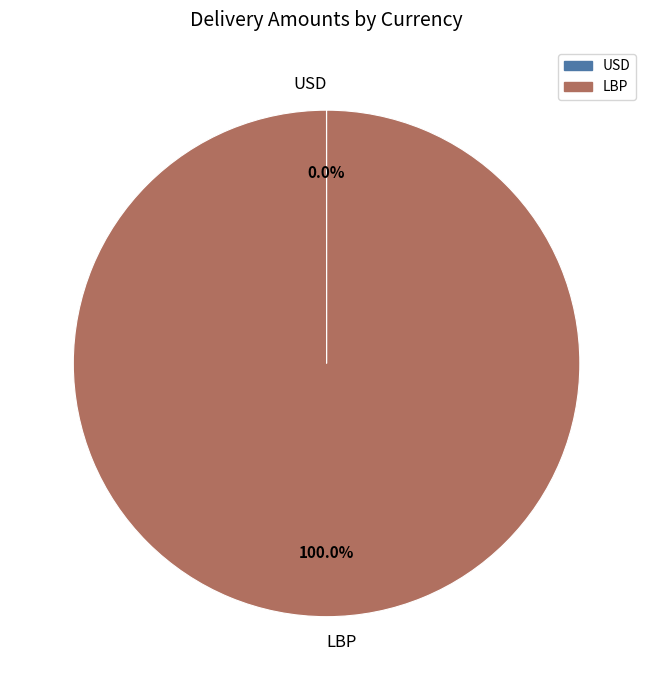

What is the largest slice in the pie chart?

LBP